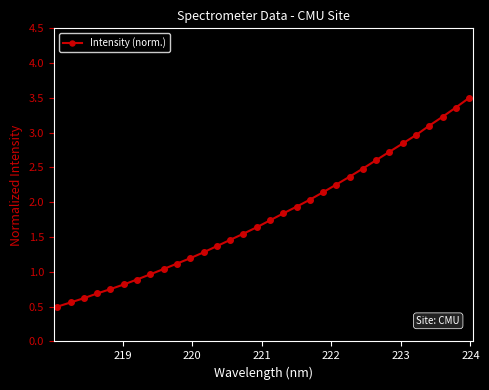

What is the greatest value displayed?

3.5